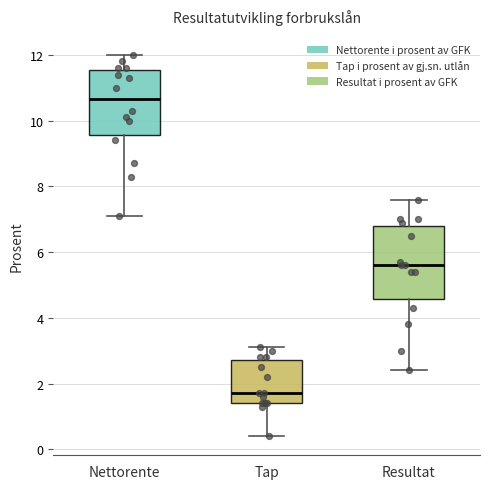

Which box's median line is the highest?

Nettorente